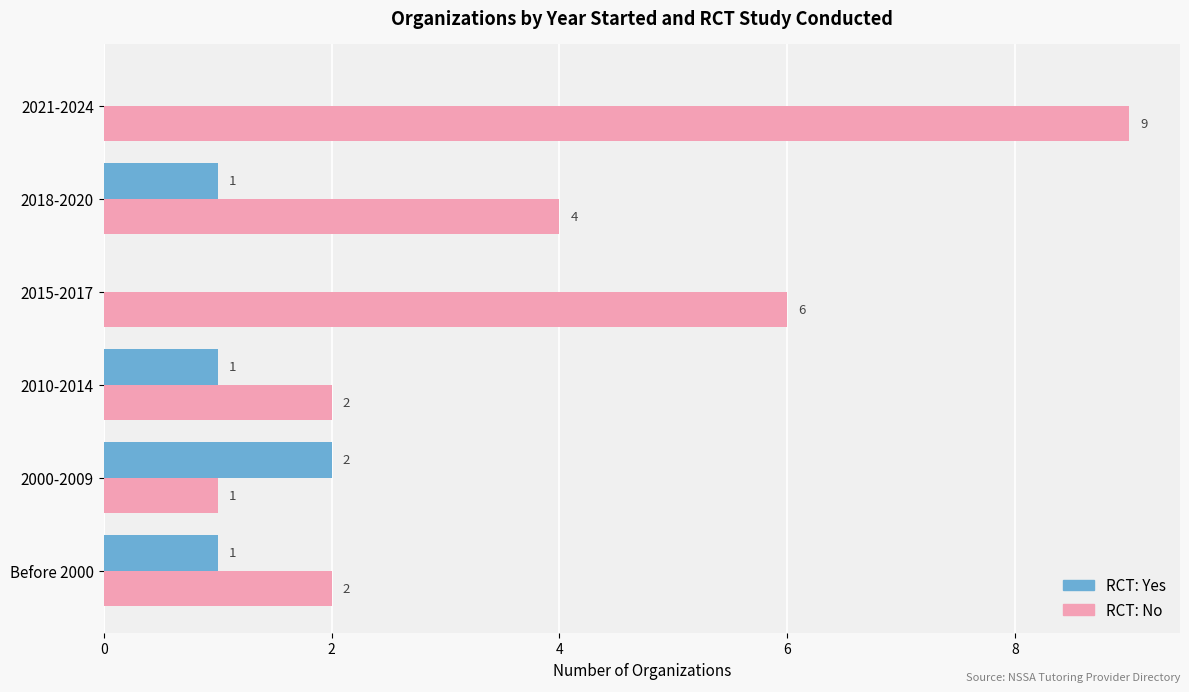

Which series has the largest total across all categories?

RCT: No